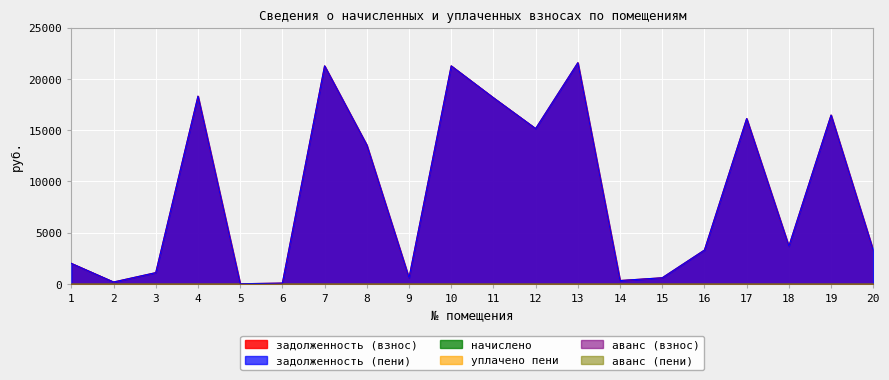

Reading left to right, list all the values displayed in this chart.

задолженность (взнос): 1998.6	182.6	1097.0	18315.9	14.0	77.4	21271.1	13546.3	583.7	21271.1	18162.0	15153.9	21577.3	327.2	596.6	3302.3	16130.3	3677.5	16470.6	3256.6
задолженность (пени): 1998.6	182.6	1097.0	18315.9	14.0	77.4	21271.1	13546.3	583.7	21271.1	18162.0	15153.9	21577.3	327.2	596.6	3302.3	16130.3	3677.5	16470.6	3256.6
начислено: 0.0	0.0	0.0	0.0	0.0	0.0	0.0	0.0	0.0	0.0	0.0	0.0	0.0	0.0	0.0	0.0	0.0	0.0	0.0	0.0
уплачено пени: 0.0	0.0	0.0	0.0	0.0	0.0	0.0	0.0	0.0	0.0	0.0	0.0	0.0	0.0	0.0	0.0	0.0	0.0	0.0	0.0
аванс (взнос): 0.0	0.0	0.0	0.0	0.0	0.0	0.0	0.0	0.0	0.0	0.0	0.0	0.0	0.0	0.0	0.0	0.0	0.0	0.0	0.0
аванс (пени): 0.0	0.0	0.0	0.0	0.0	0.0	0.0	0.0	0.0	0.0	0.0	0.0	0.0	0.0	0.0	0.0	0.0	0.0	0.0	0.0